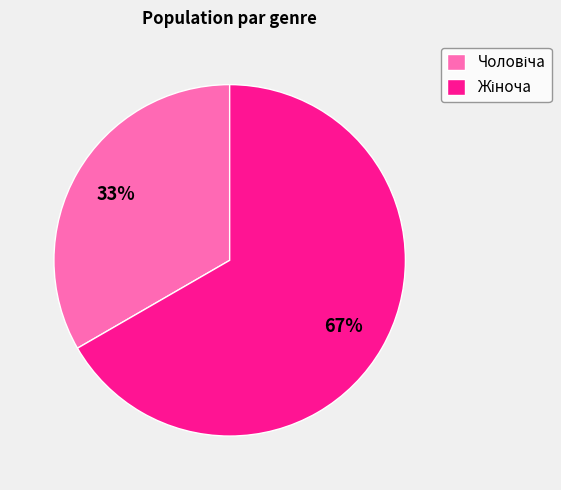

Is there a majority slice in this chart?

Yes